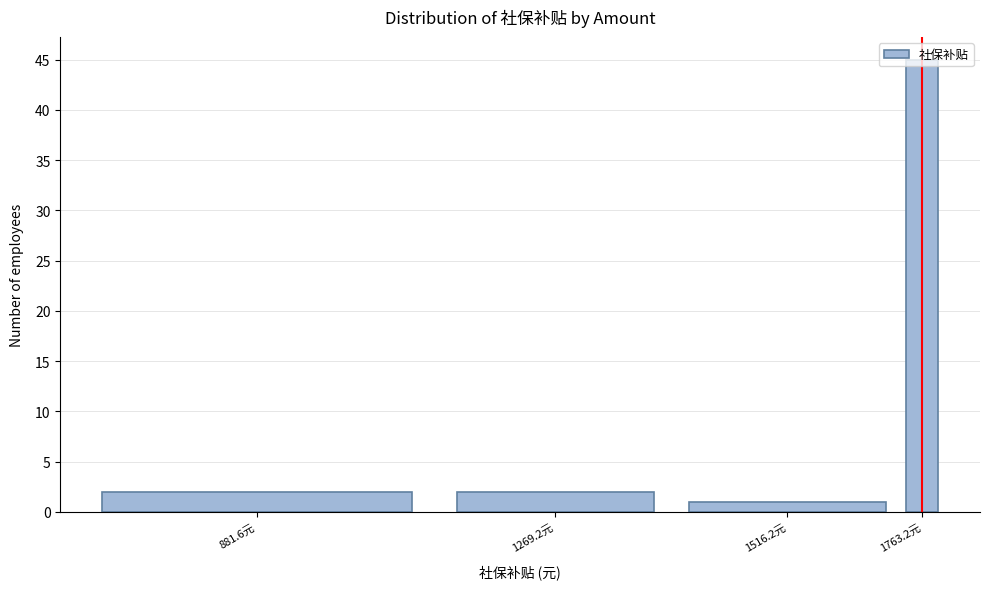

Approximately how many times larger is the value at 1763.2元 compared to 1516.2元?

45.0